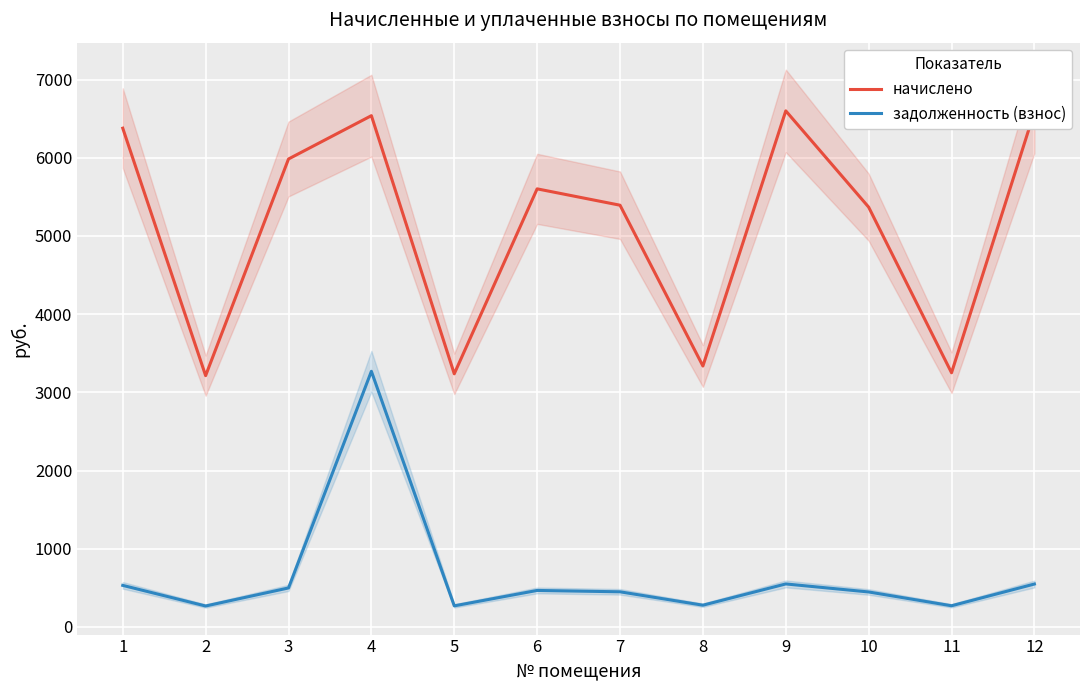

Where is задолженность (взнос) nearest to the value 1768?

9